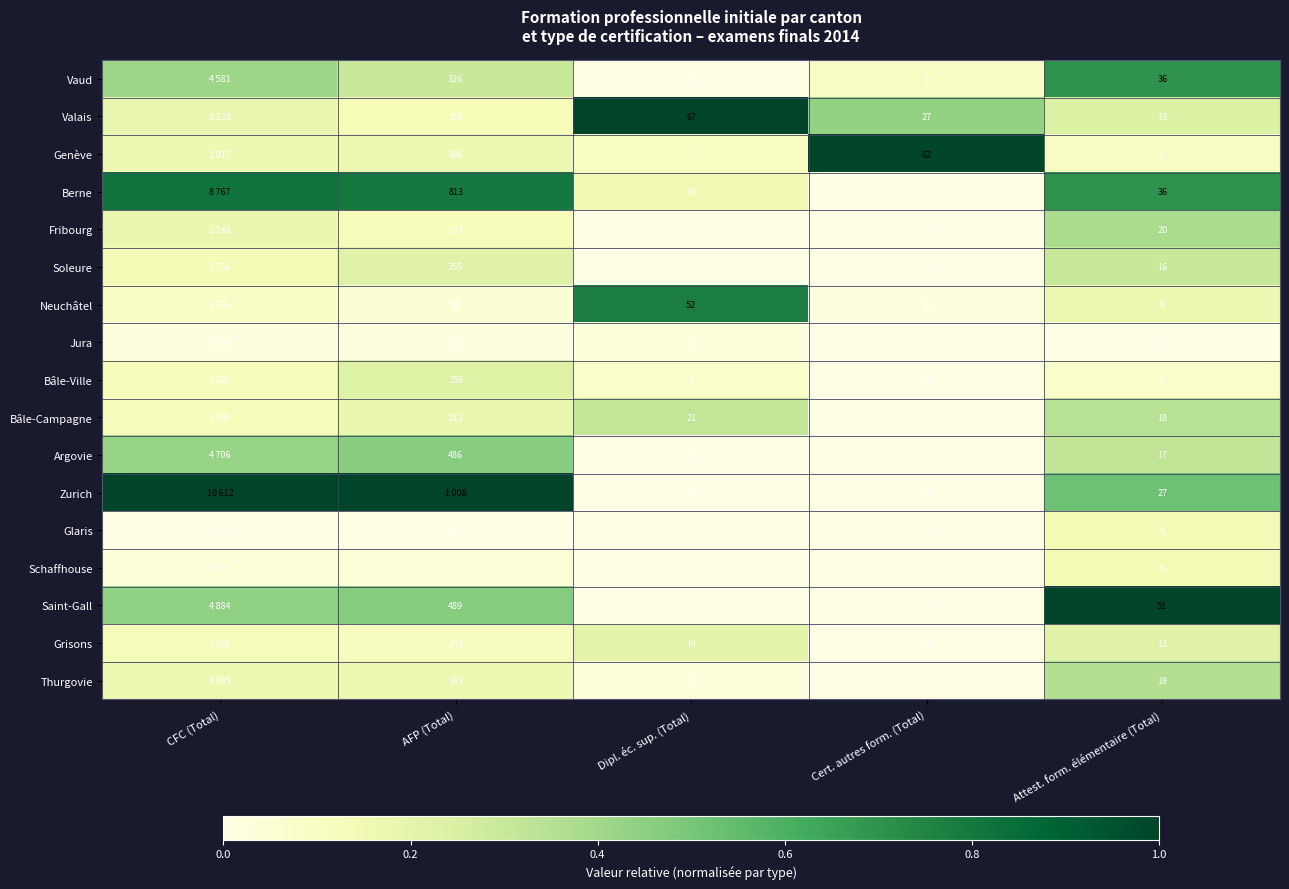

Is the value of Argovie at Dipl. éc. sup. (Total) greater than the value of Glaris at Attest. form. élémentaire (Total)?

No